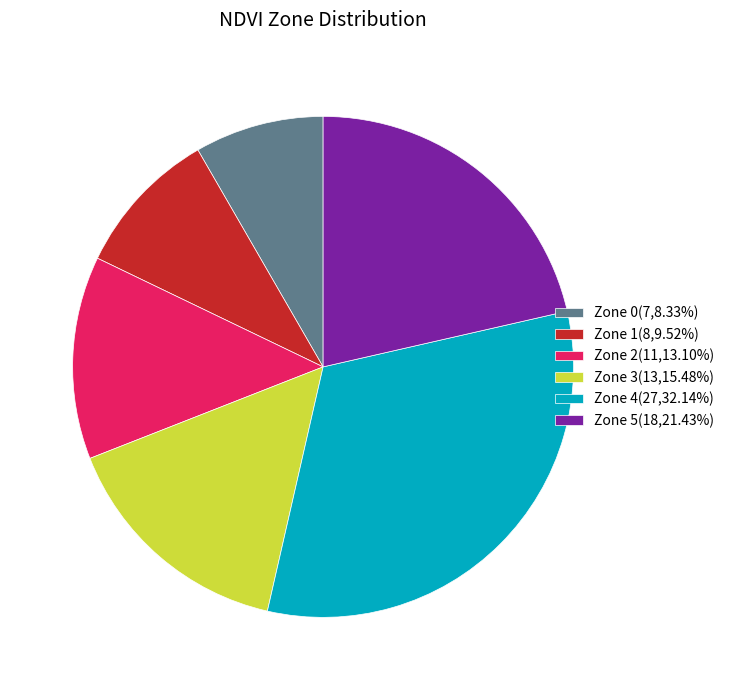

Does any single category account for the majority?

No